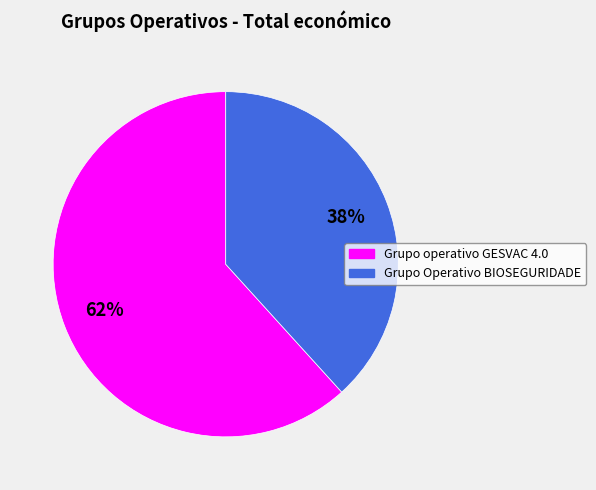

Between Grupo Operativo BIOSEGURIDADE and Grupo operativo GESVAC 4.0, which is larger?

Grupo operativo GESVAC 4.0